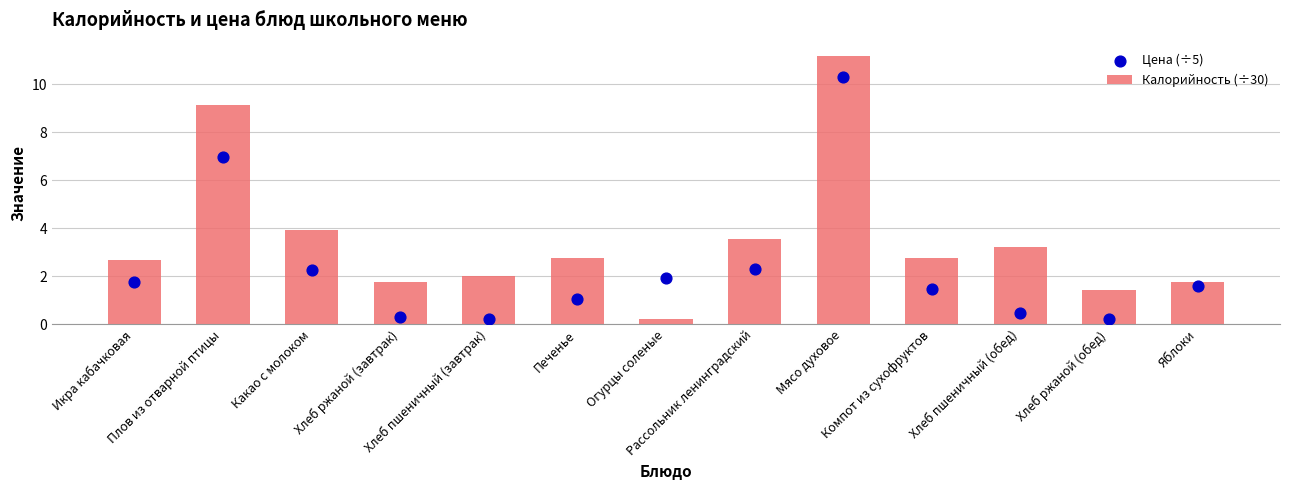

What are all the series names shown in the legend?

Калорийность (÷30), Цена (÷5)